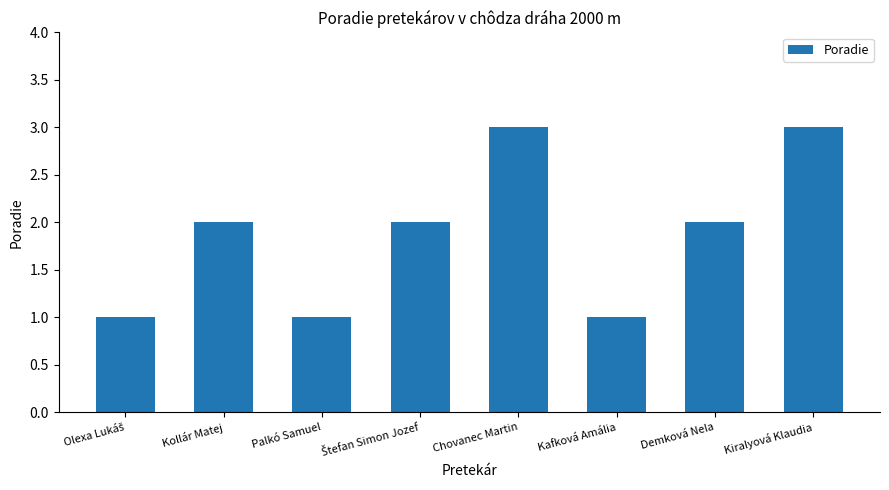

What is the approximate value at Kiralyová Klaudia?

3